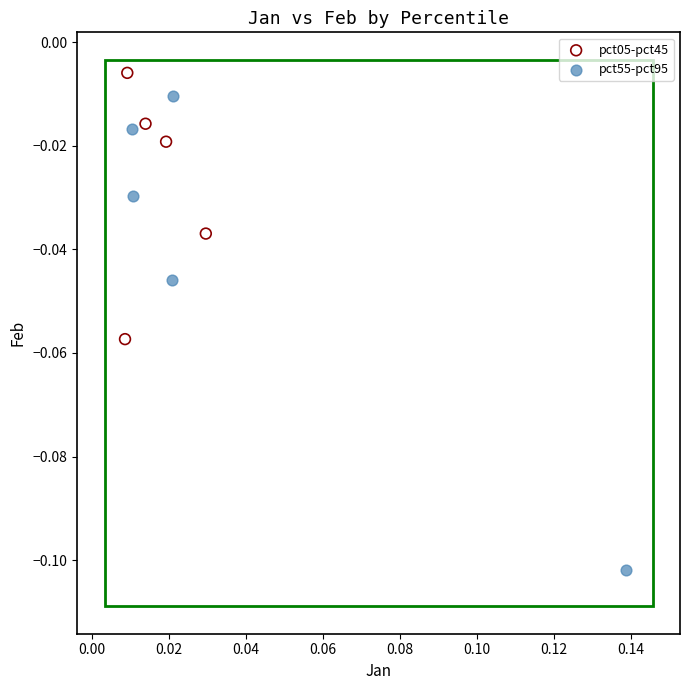

Which series contains the lowest Y value?

pct55-pct95